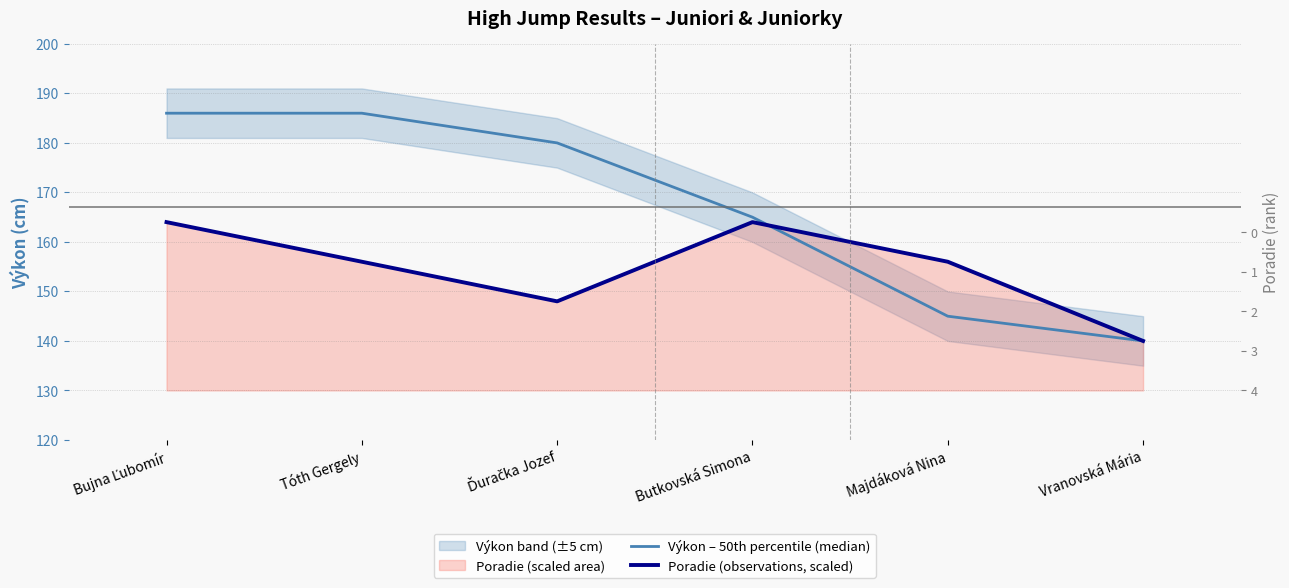

At which category is the sum across all series the highest?

Bujna Ľubomír